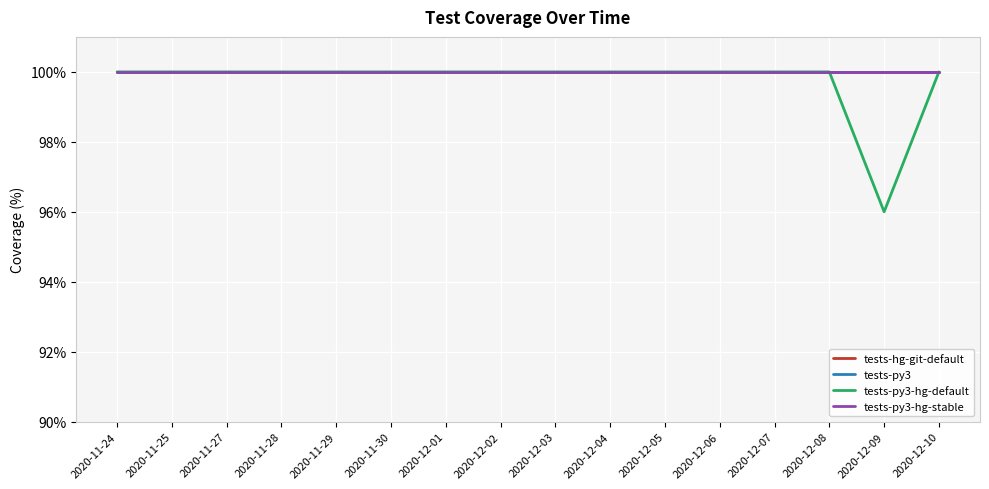

At 2020-12-09, list the series in order from smallest to largest.

tests-py3-hg-default, tests-hg-git-default, tests-py3, tests-py3-hg-stable